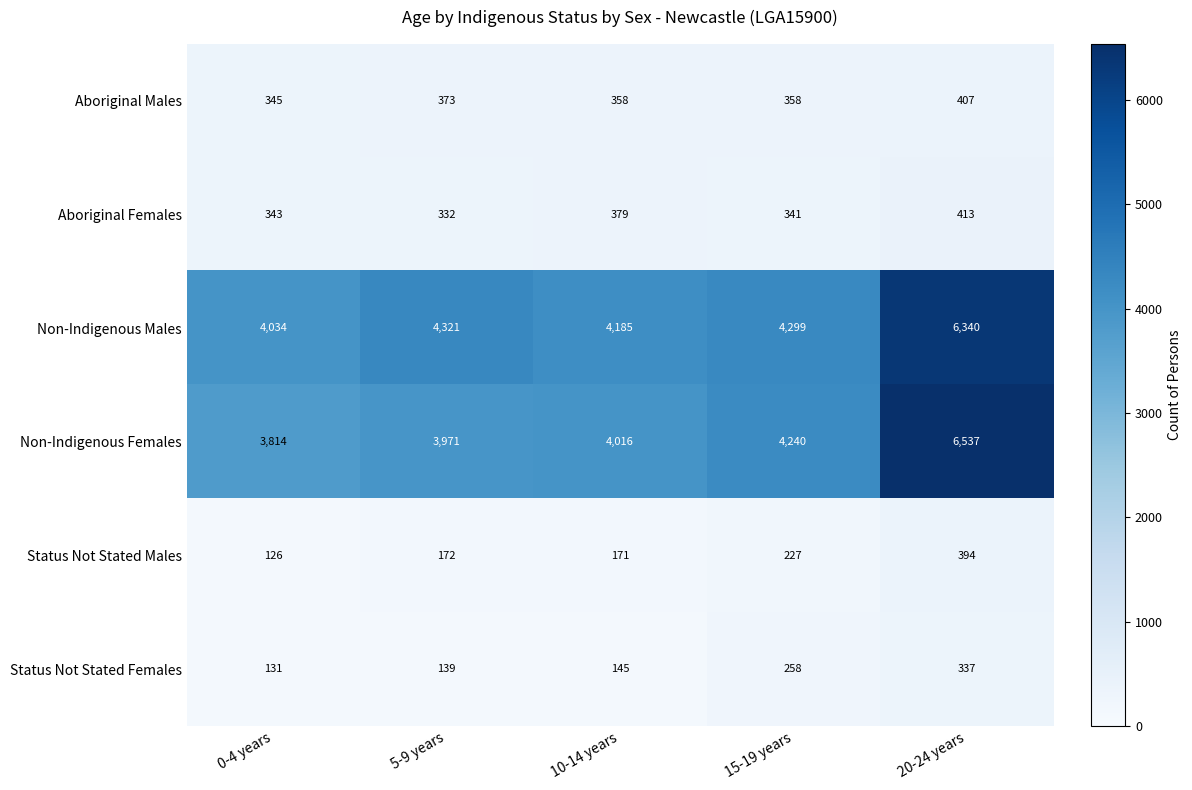

What is the difference between the Non-Indigenous Males values at 10-14 years and 5-9 years?

136